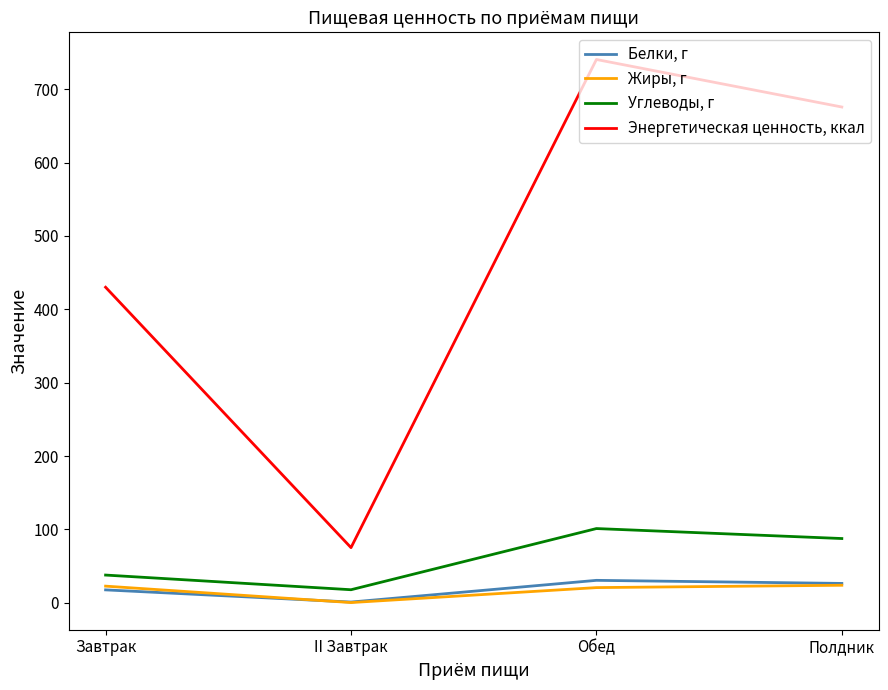

What is the average value of the Жиры, г series?

16.8